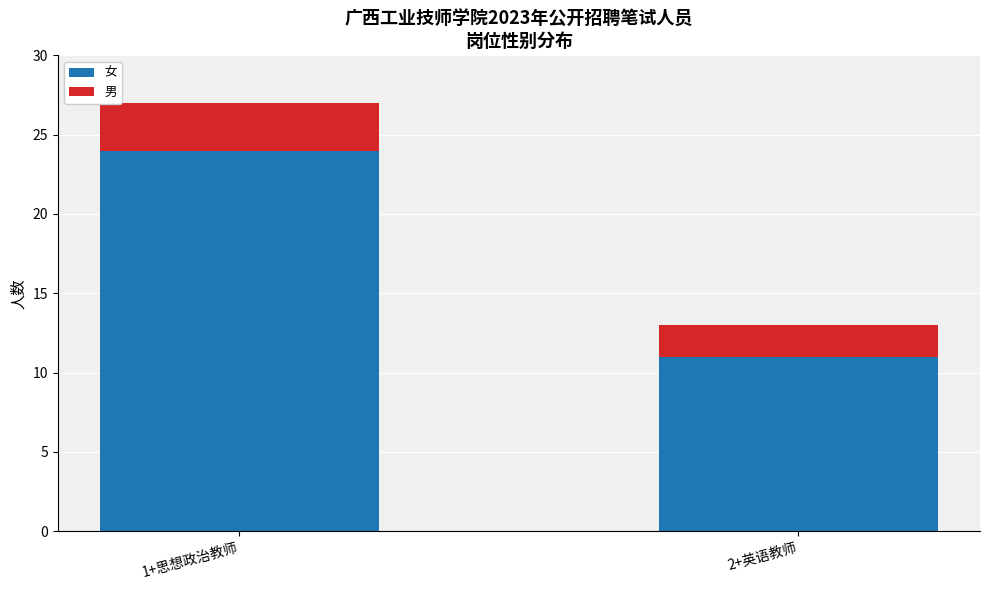

Where is 女 nearest to the value 17?

2+英语教师